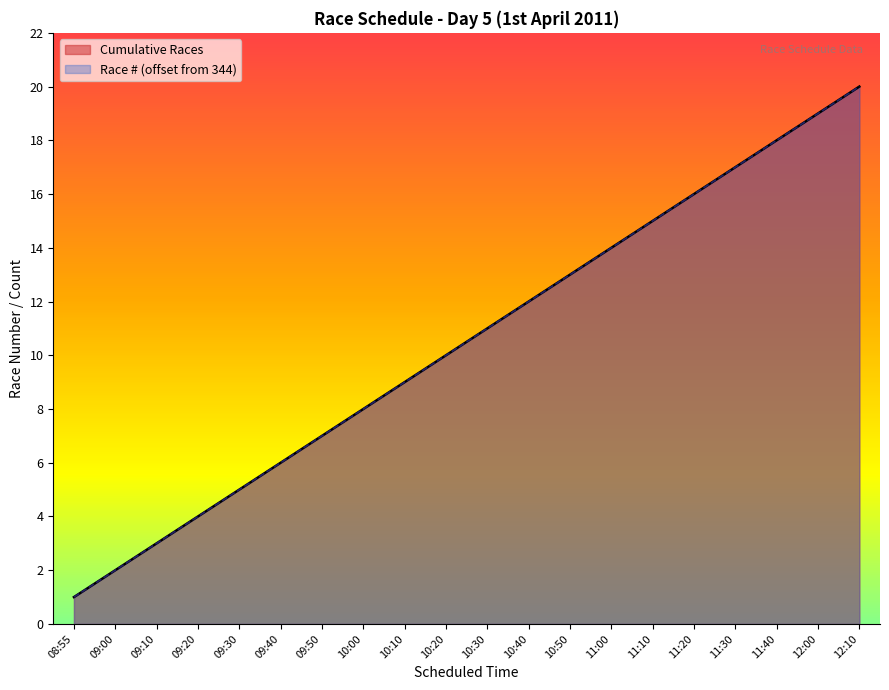

List the labels in order of value, largest first.

12:10, 12:00, 11:40, 11:30, 11:20, 11:10, 11:00, 10:50, 10:40, 10:30, 10:20, 10:10, 10:00, 09:50, 09:40, 09:30, 09:20, 09:10, 09:00, 08:55